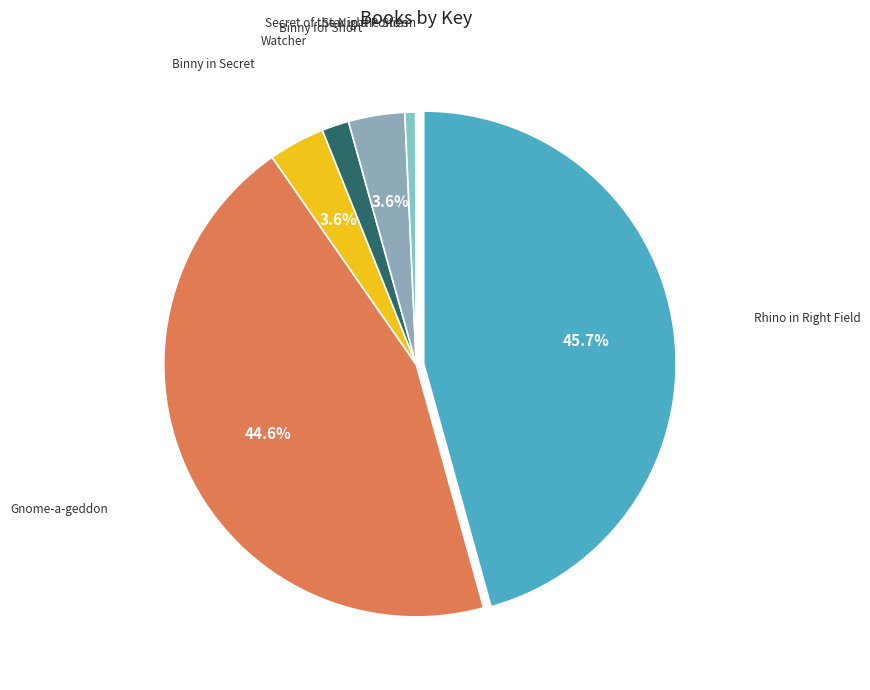

Does any single category account for the majority?

No